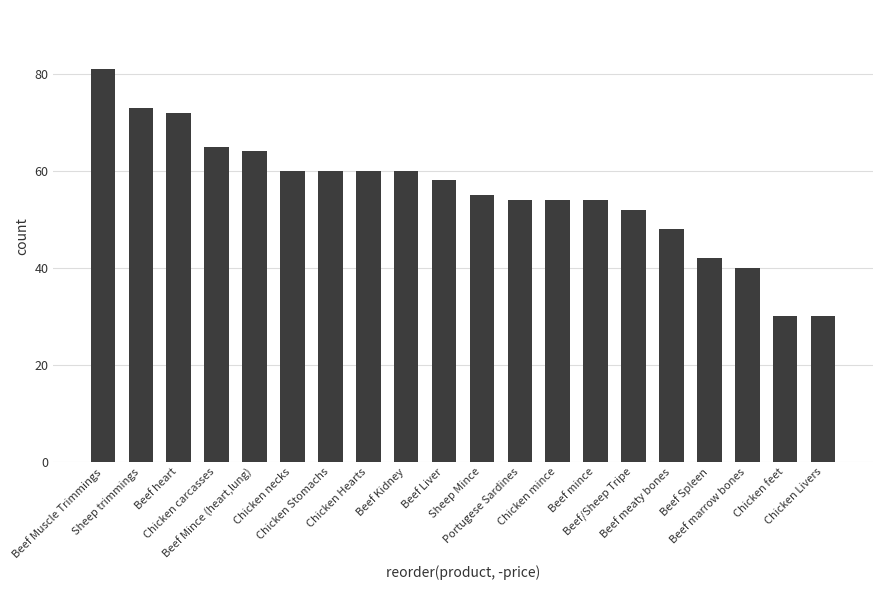

What is the maximum value shown in the chart?

81